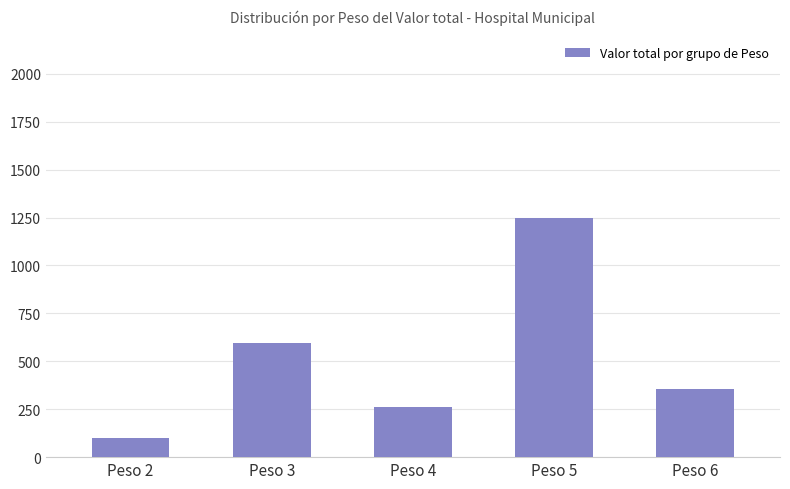

Are the bars grouped side by side (vs. stacked)?

No